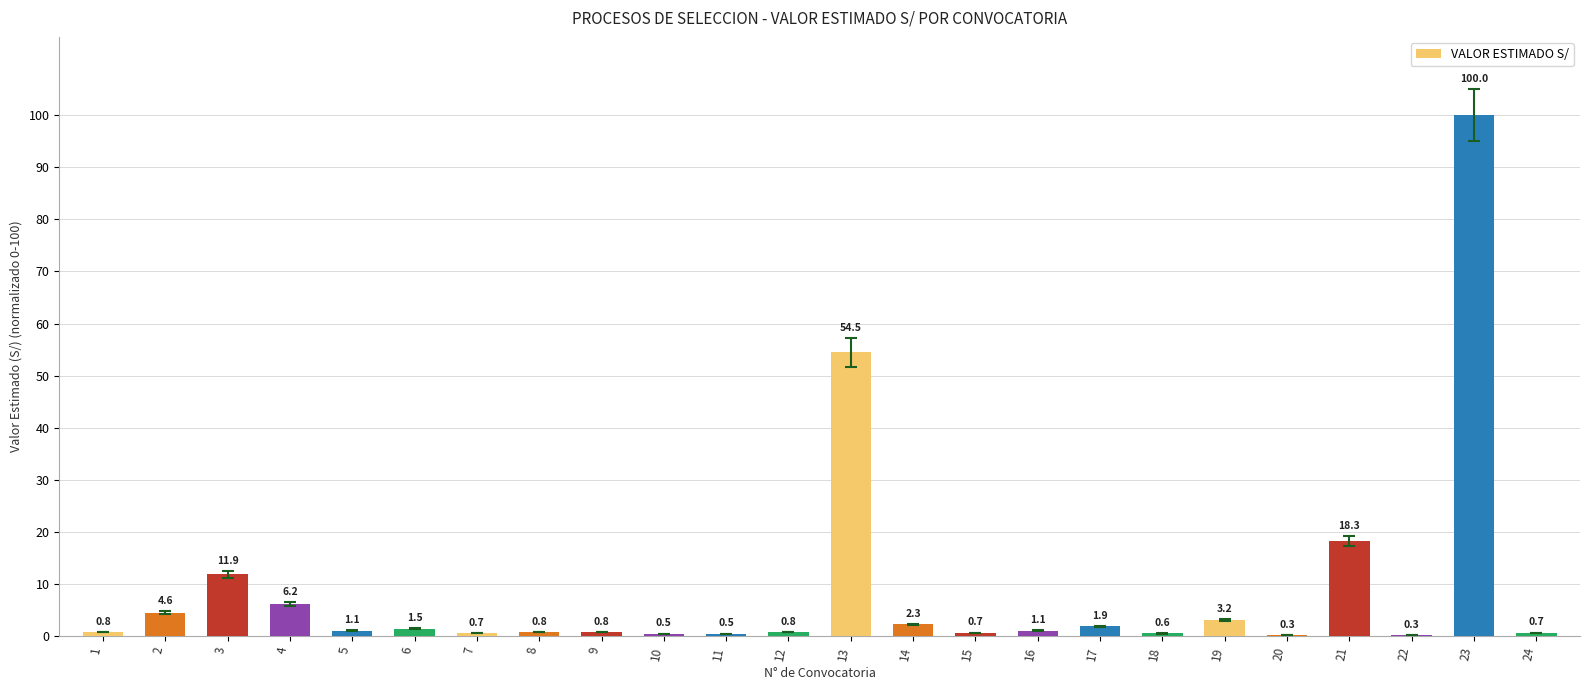

Where is the data nearest to the value 50?

13